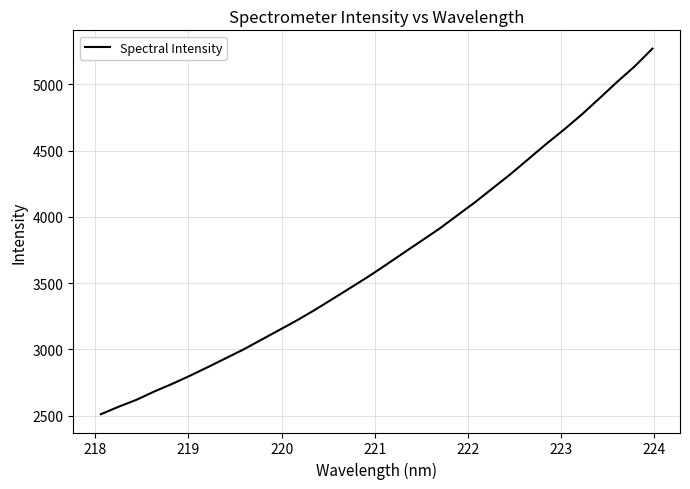

What is the minimum value shown in the chart?

2510.0